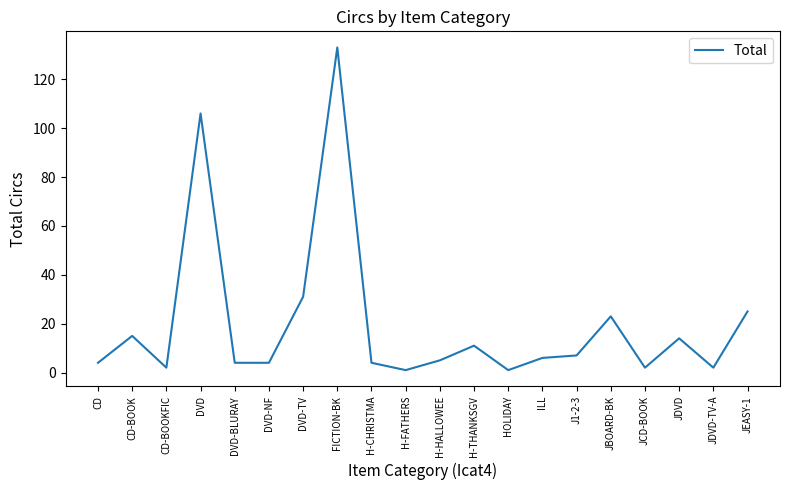

At which label is the value closest to 67?

DVD-TV